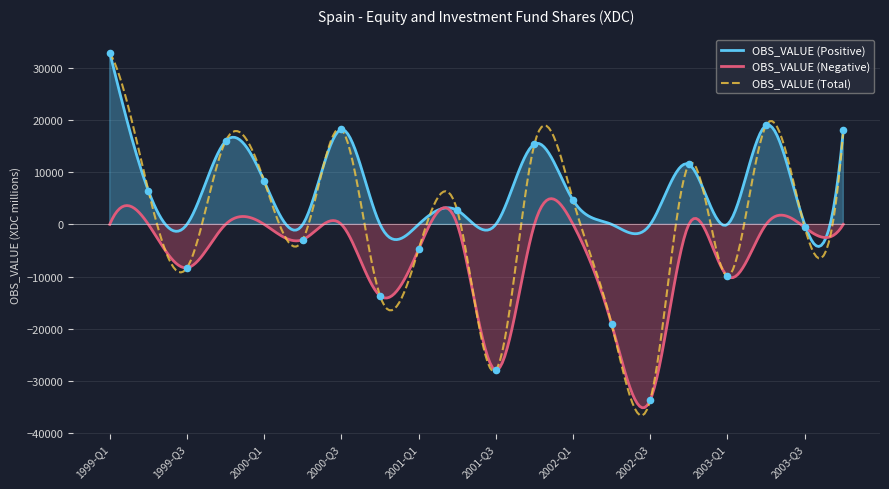

What is the maximum value for OBS_VALUE (Total)?

32860.0